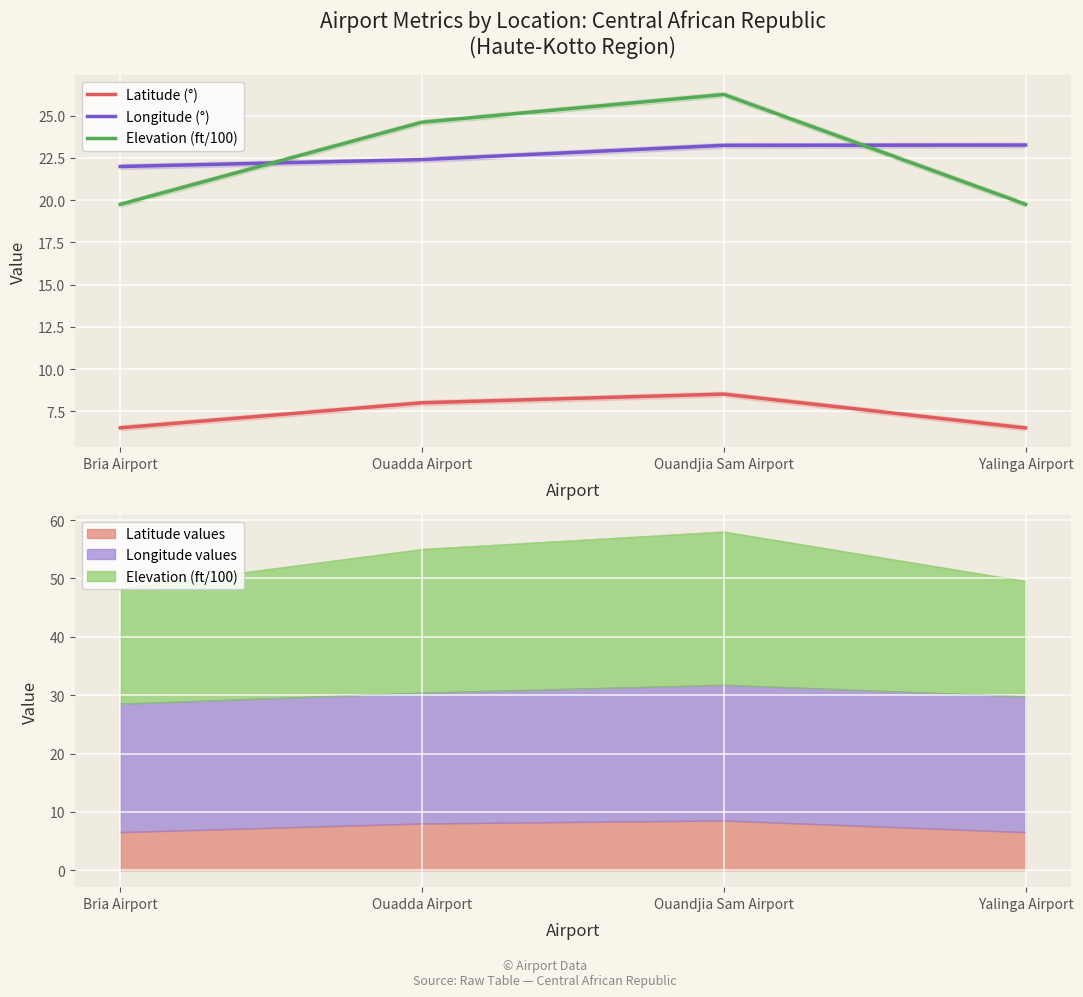

At which label is Latitude (°) closest to 7?

Bria Airport